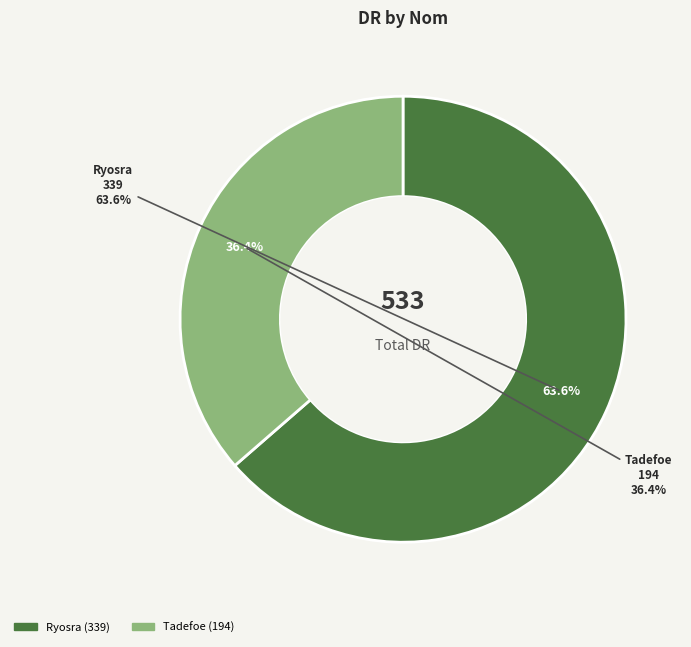

What percentage do Ryosra and Tadefoe together represent?

100.0%